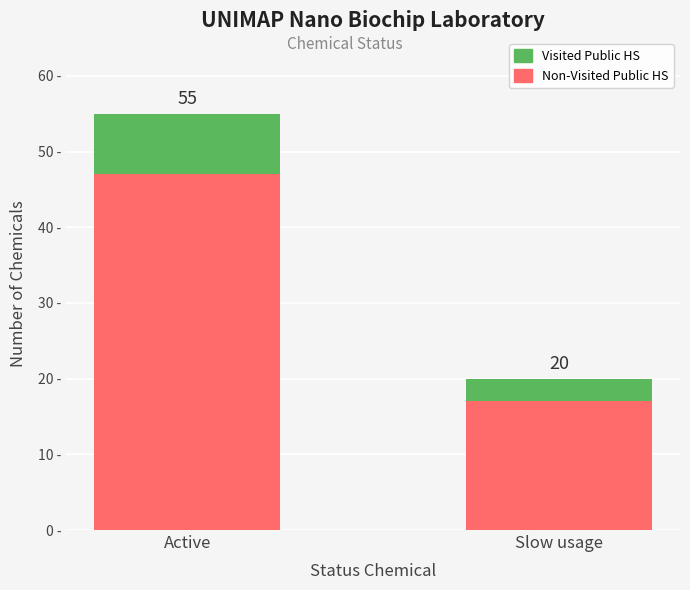

Count the Visited Public HS values in the range 3 to 8.

2